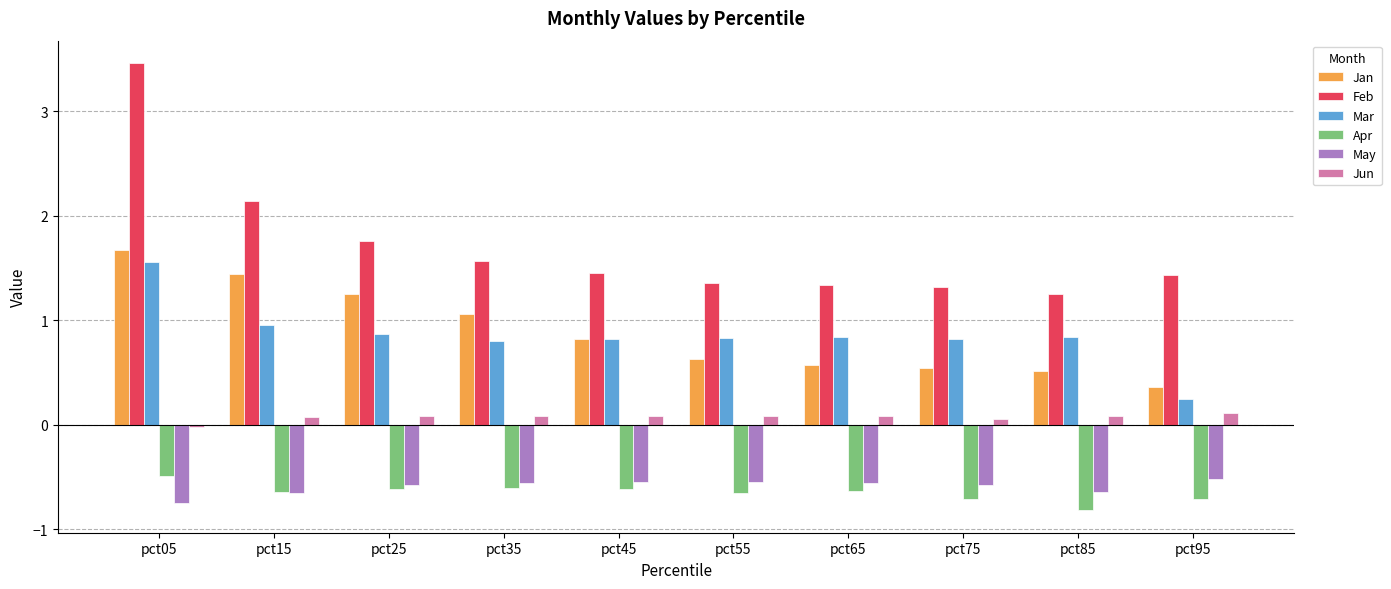

Are the bars horizontal?

No